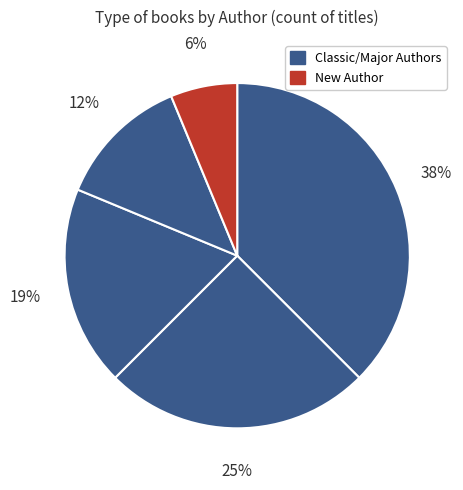

Count the number of slices in the pie.

5